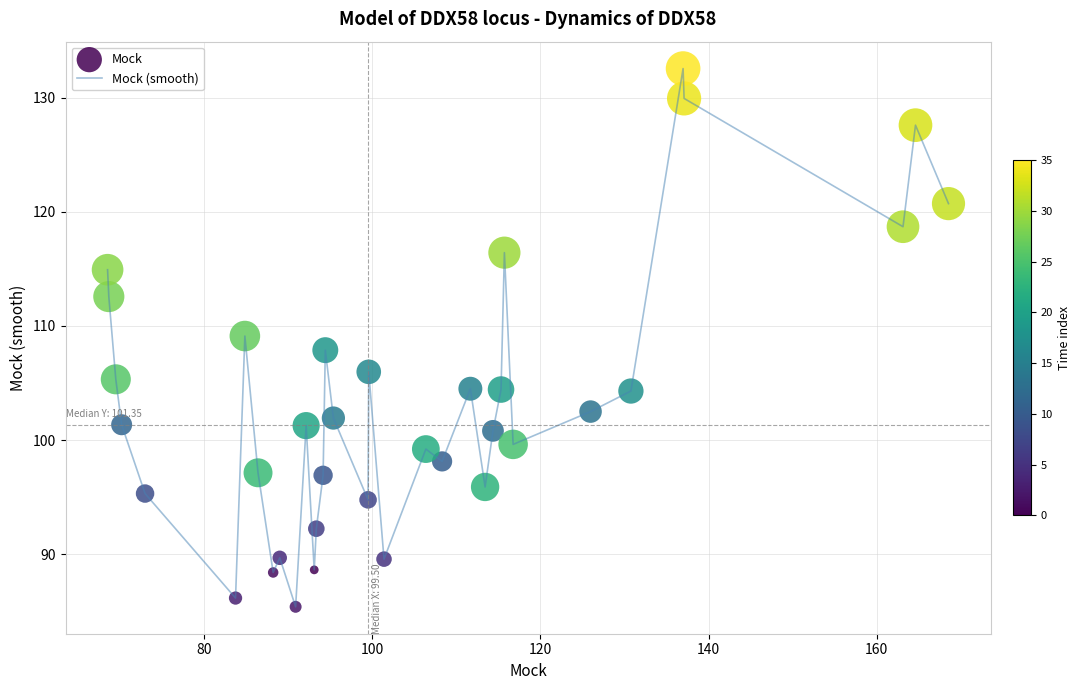

What is the minimum value shown in the chart?

85.4